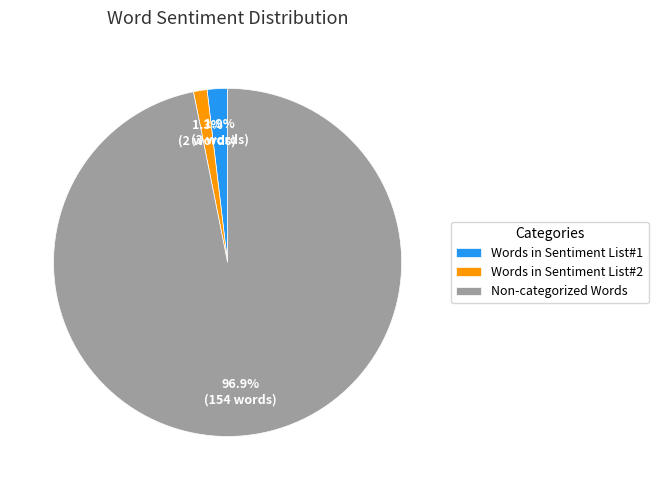

Between Non-categorized Words and Words in Sentiment List#1, which is larger?

Non-categorized Words